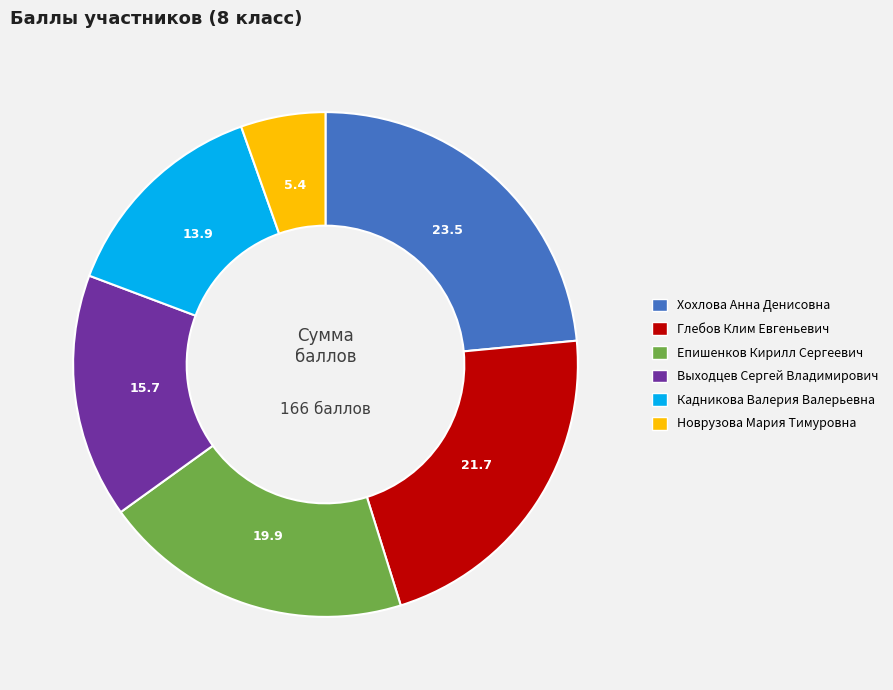

Approximately how many times larger is the value at Хохлова Анна Денисовна compared to Глебов Клим Евгеньевич?

1.1